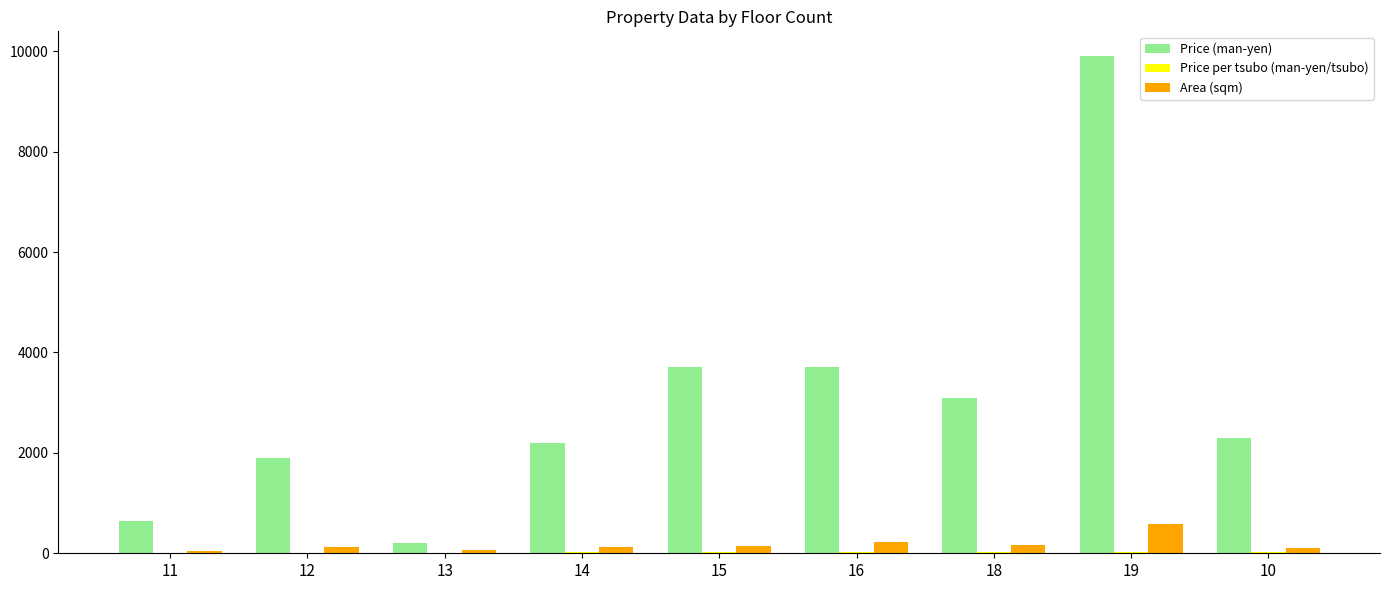

Count the number of categories in the chart.

9